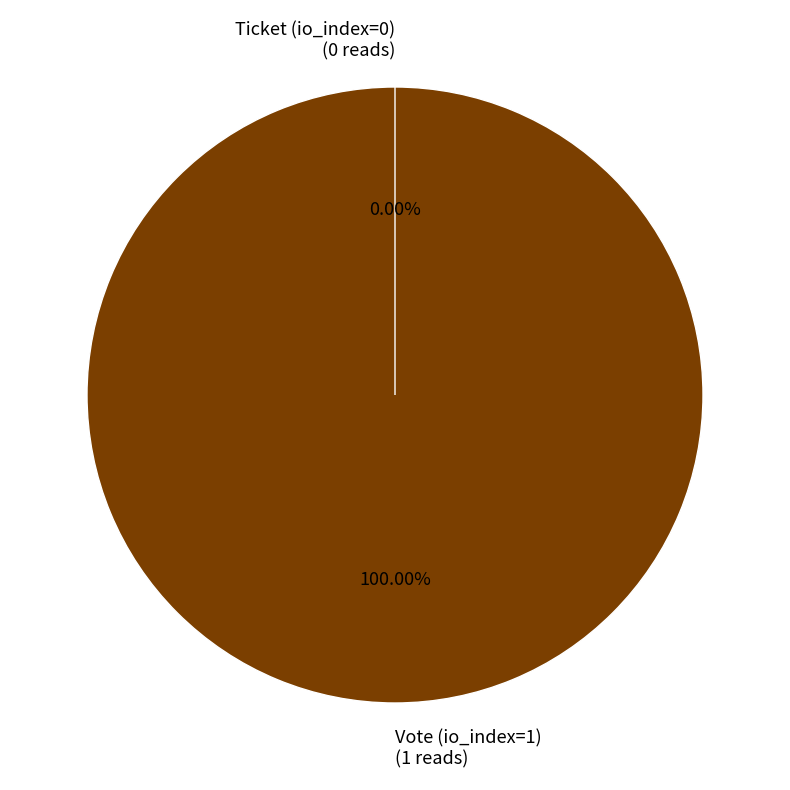

To the nearest percent, what is the difference between the largest and smallest slice percentages?

100%